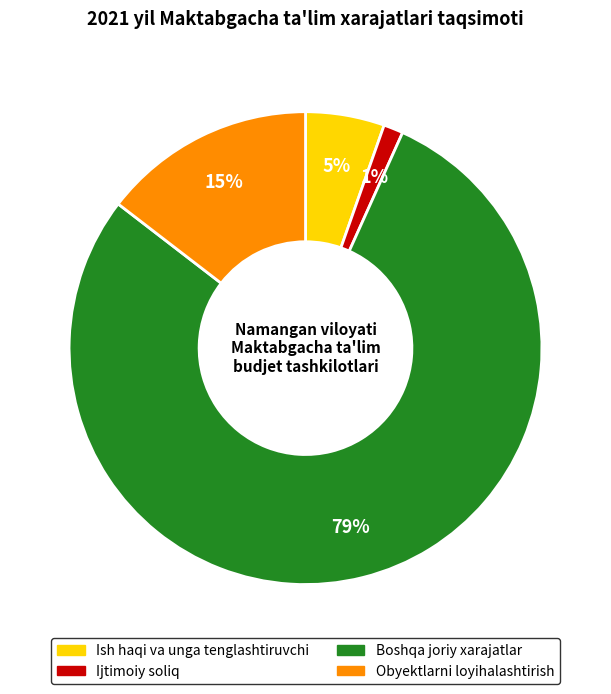

Which has a higher value, Obyektlarni loyihalashtirish or Boshqa joriy xarajatlar?

Boshqa joriy xarajatlar